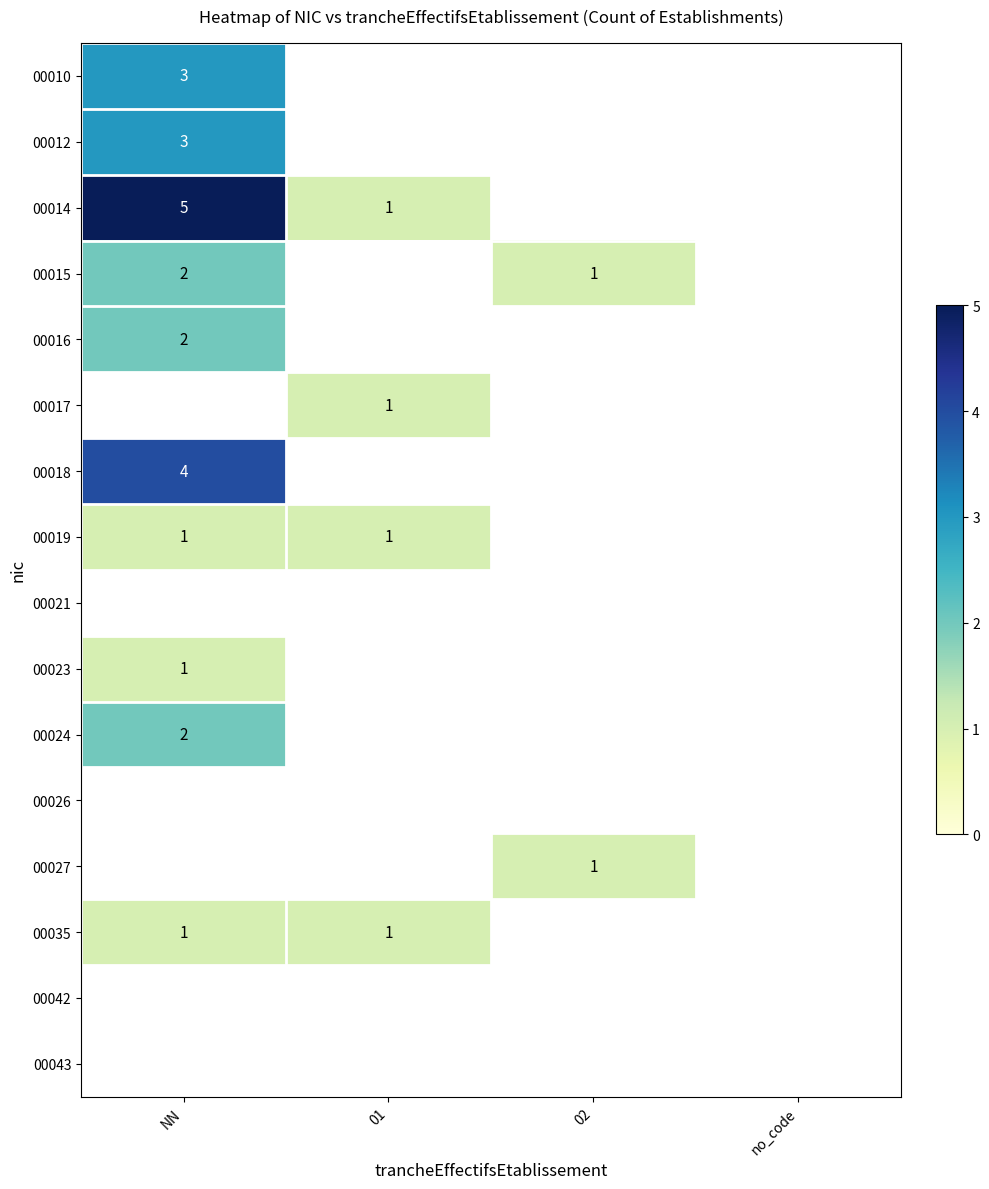

What is the greatest value displayed?

5.0